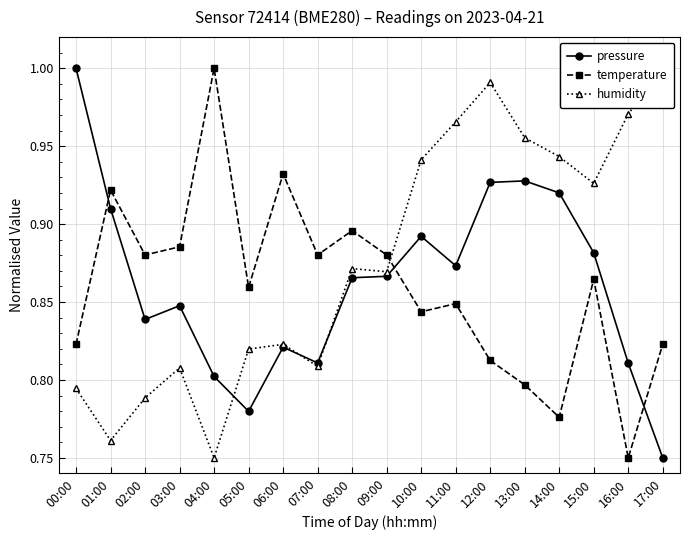

Which series ends up on top after the final intersection of temperature and humidity?

humidity